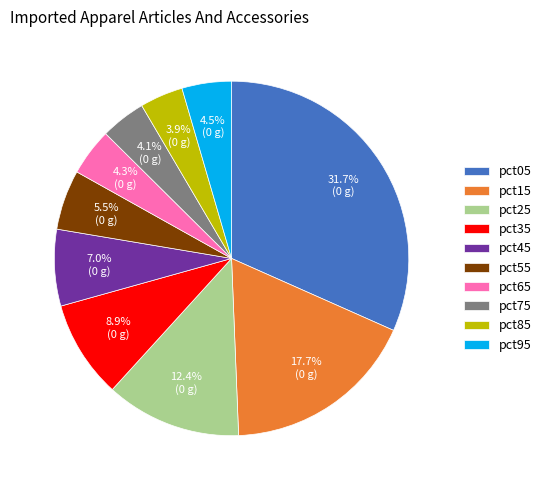

To the nearest percent, what is the average slice percentage?

10%